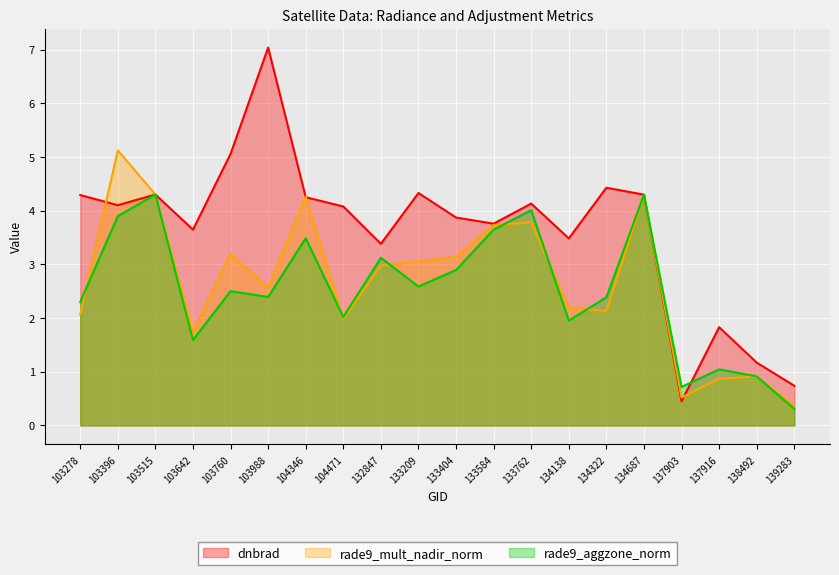

How many lines are shown in the chart?

3